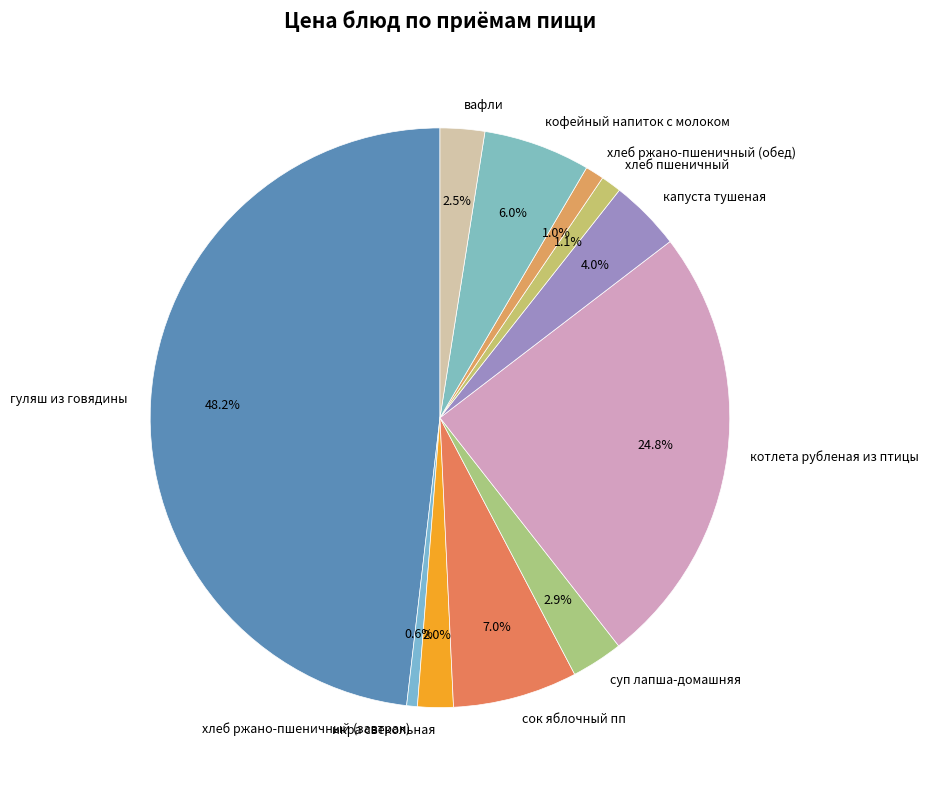

What percentage is NOT represented by котлета рубленая из птицы?

75.2%